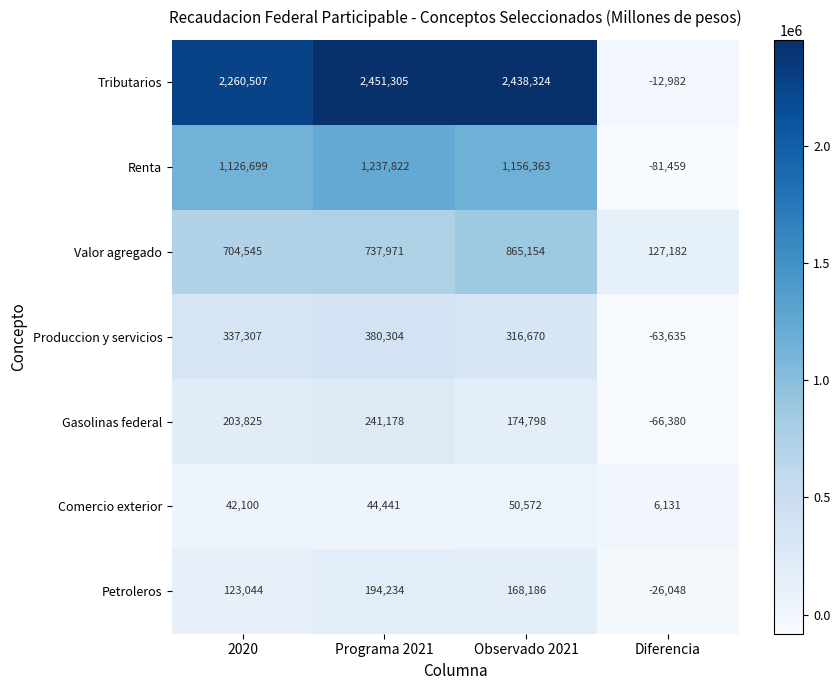

What is the approximate value of Comercio exterior at Programa 2021?

44441